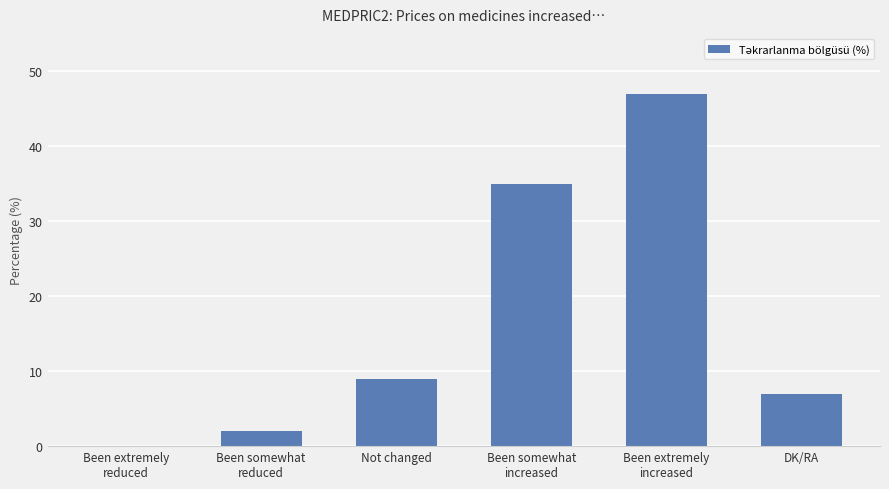

Read the value at Not changed.

9